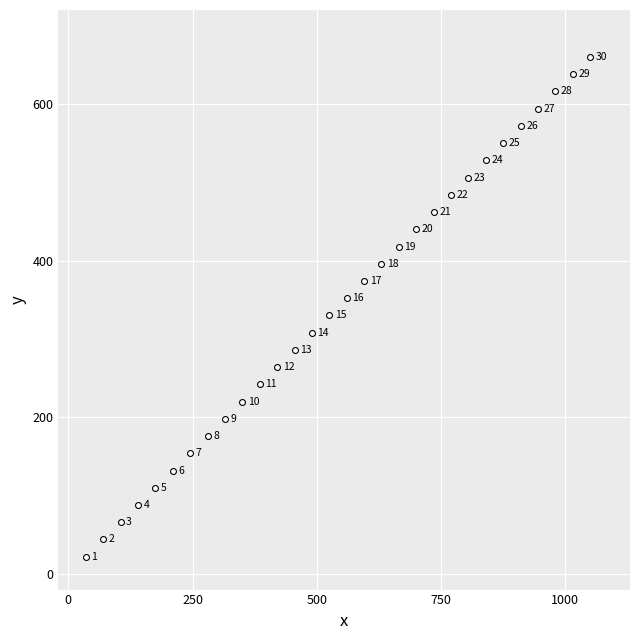

What is the range of X values (max minus min)?

1015